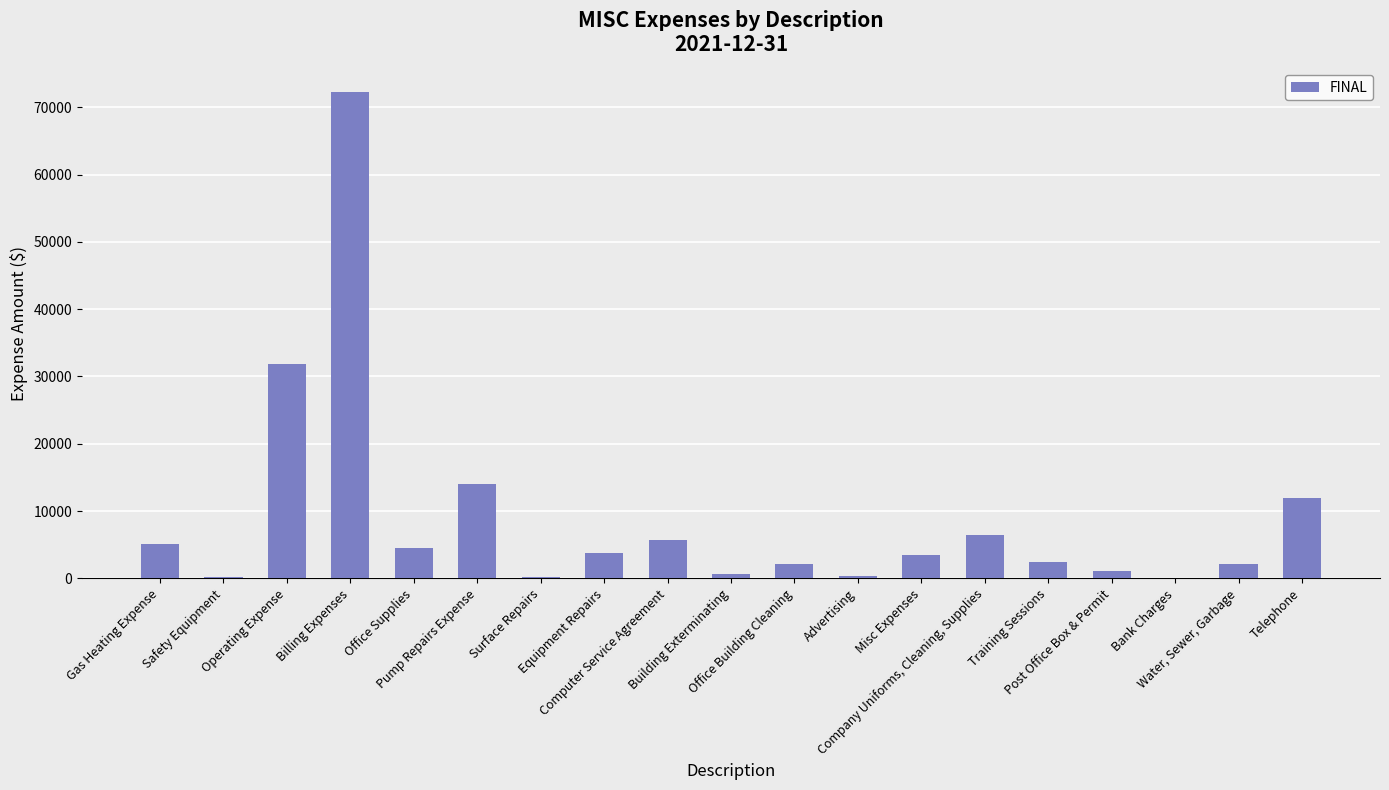

What is the maximum value shown in the chart?

72216